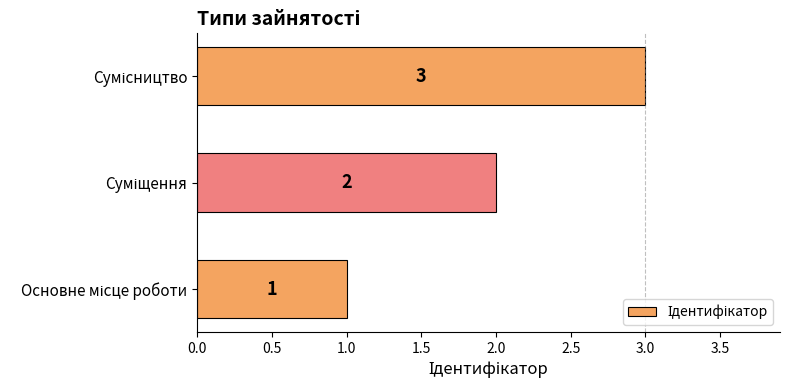

Count the values in the range 1 to 3.

3